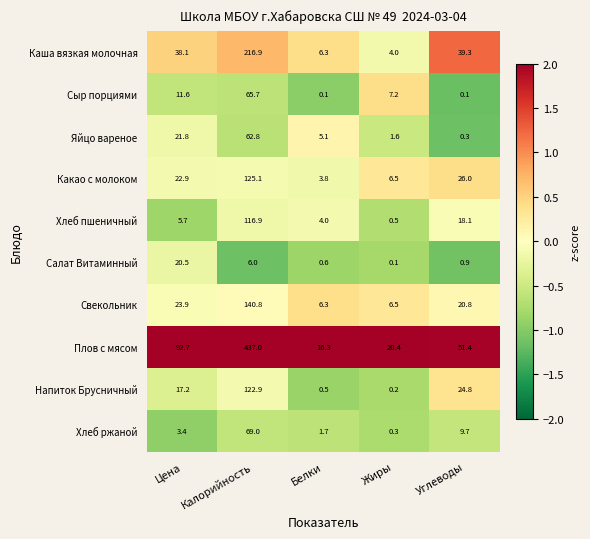

What is the difference between the maximum and second lowest values in the Плов с мясом series?

416.6